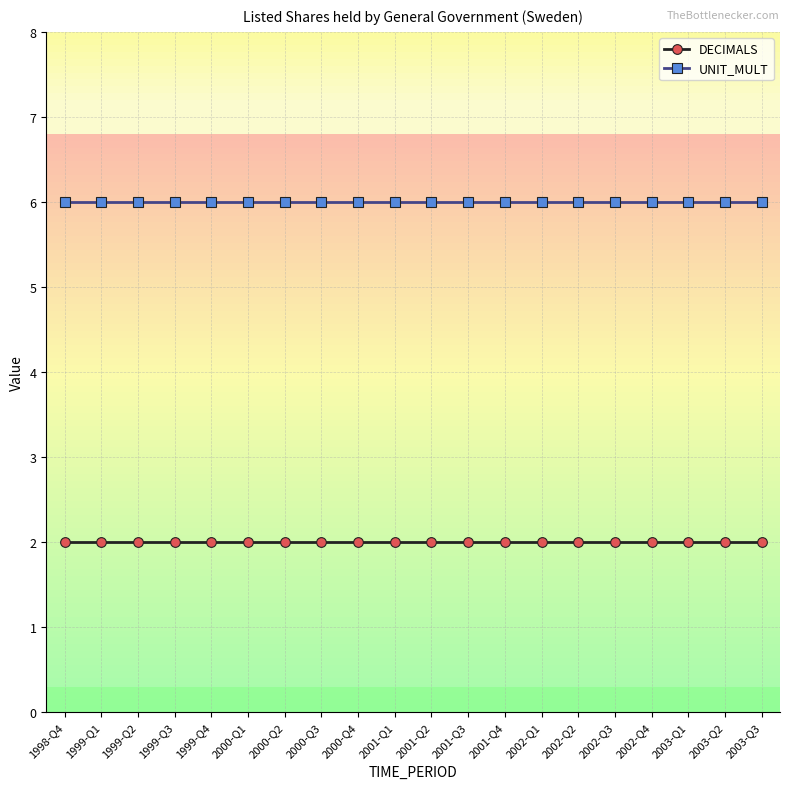

Reading left to right, extract all data points from this chart.

DECIMALS: 2	2	2	2	2	2	2	2	2	2	2	2	2	2	2	2	2	2	2	2
UNIT_MULT: 6	6	6	6	6	6	6	6	6	6	6	6	6	6	6	6	6	6	6	6